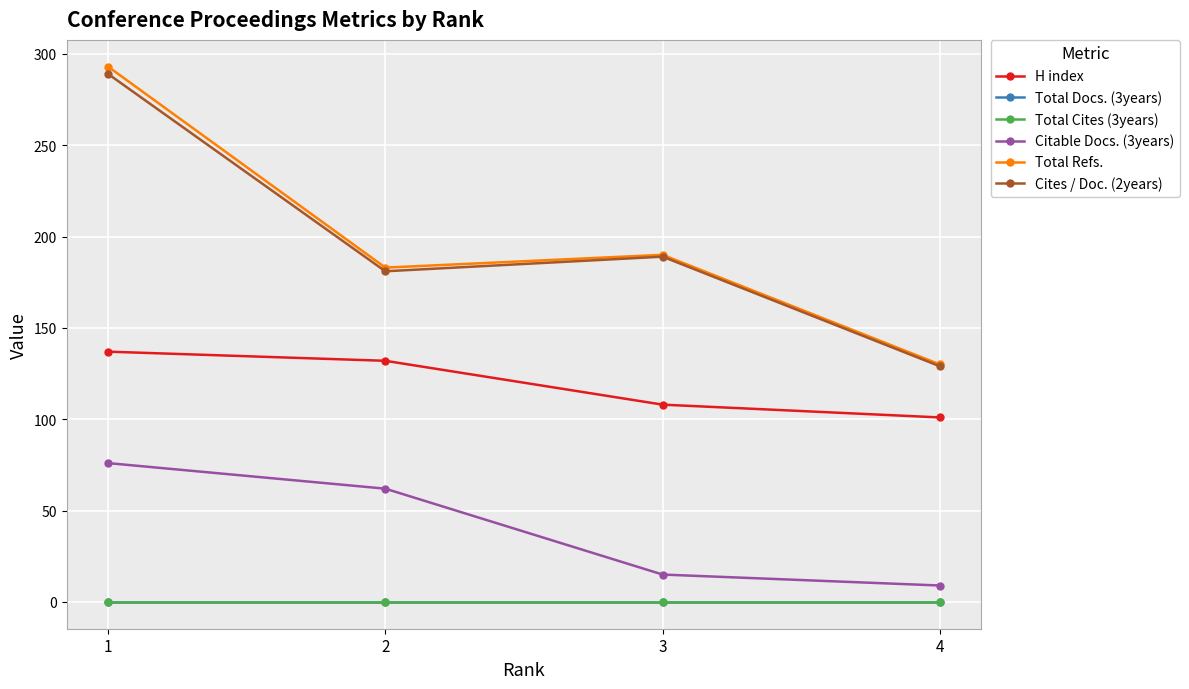

What is the maximum value for Citable Docs. (3years)?

76